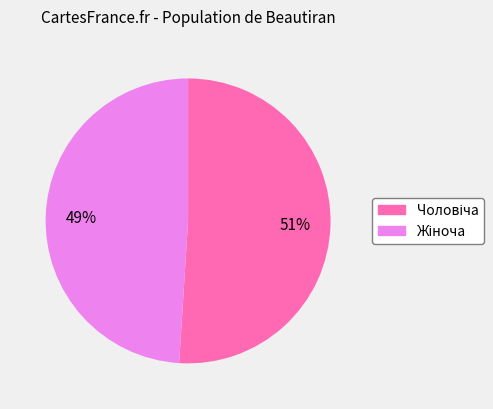

How many slices are in this pie chart?

2